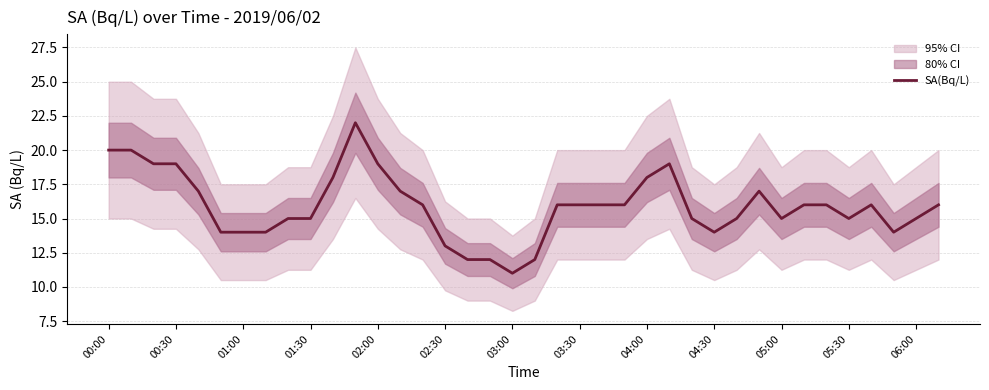

What is the value of the 17th point from the left?

12